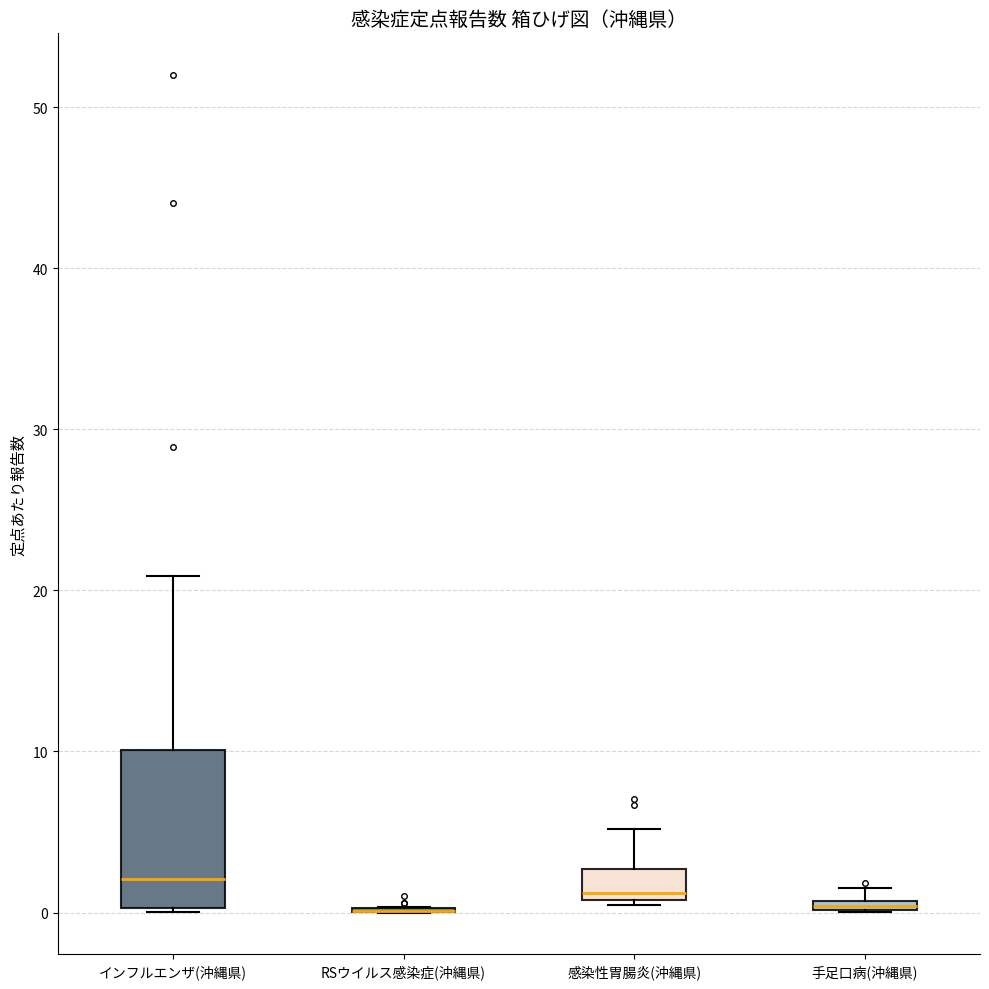

Where does the upper whisker of the box for 感染性胃腸炎(沖縄県) end on the y-axis? The values are not printed on the chart, so give them approximately, as read against the axis.

5